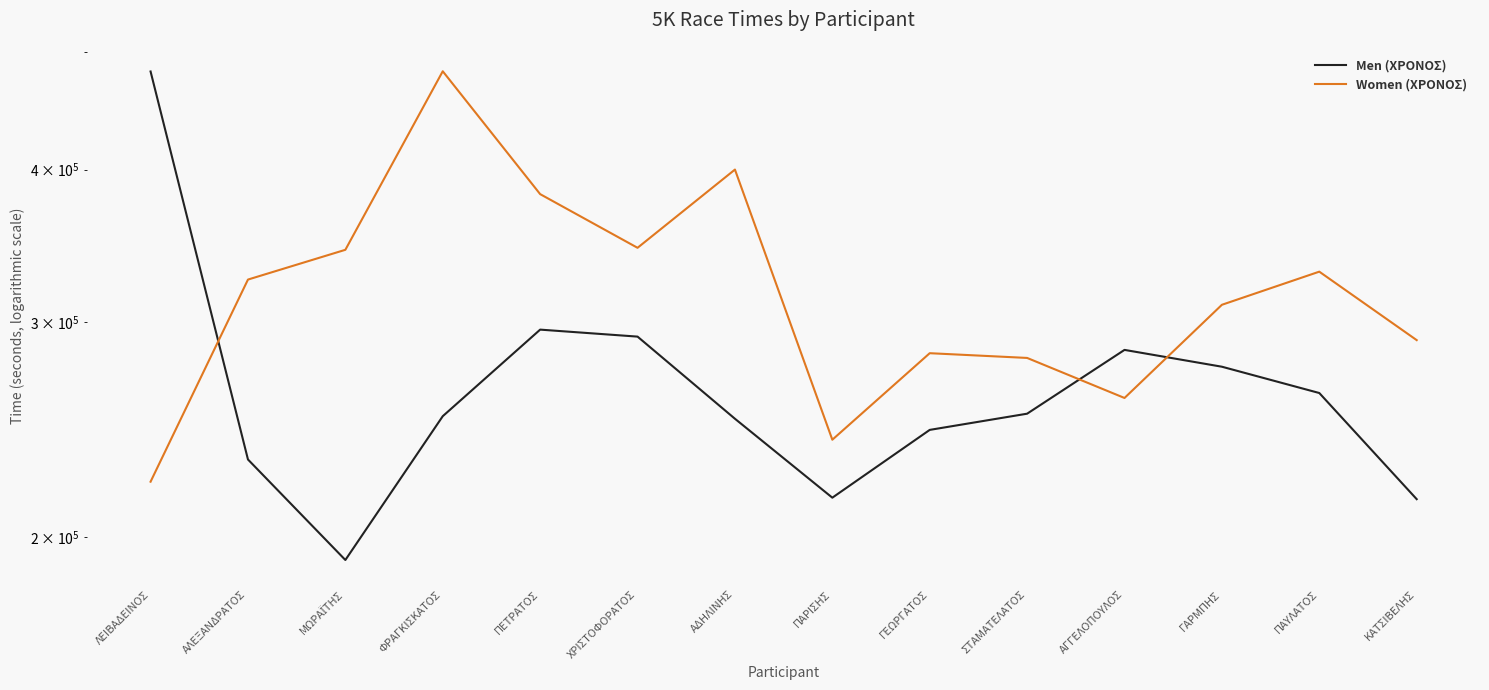

List the series in order of their peak value, lowest first.

Men (ΧΡΟΝΟΣ), Women (ΧΡΟΝΟΣ)